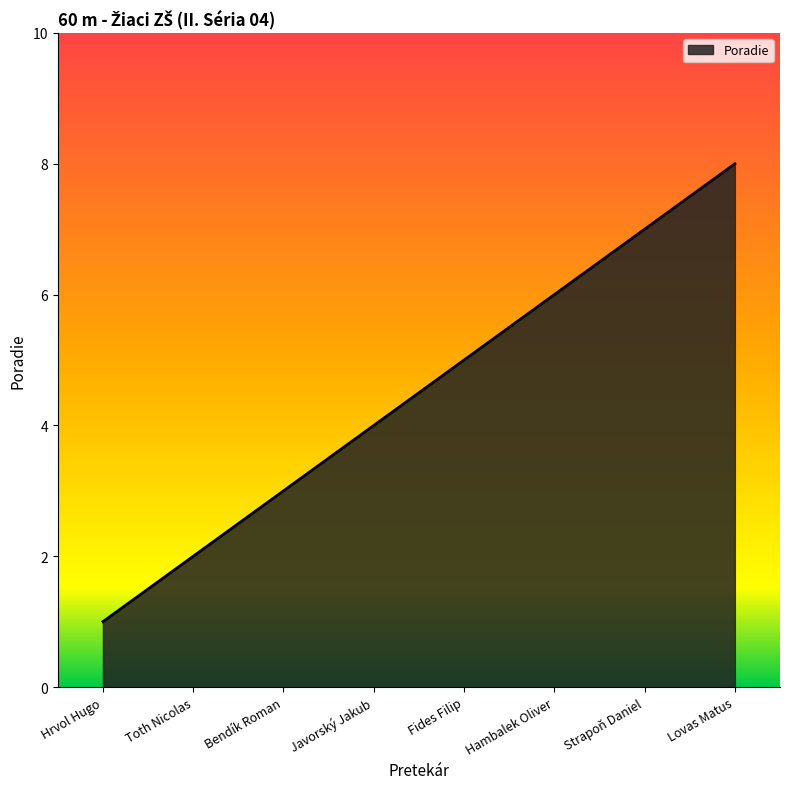

True or false: there are more than 0 points higher than both neighbors.

False